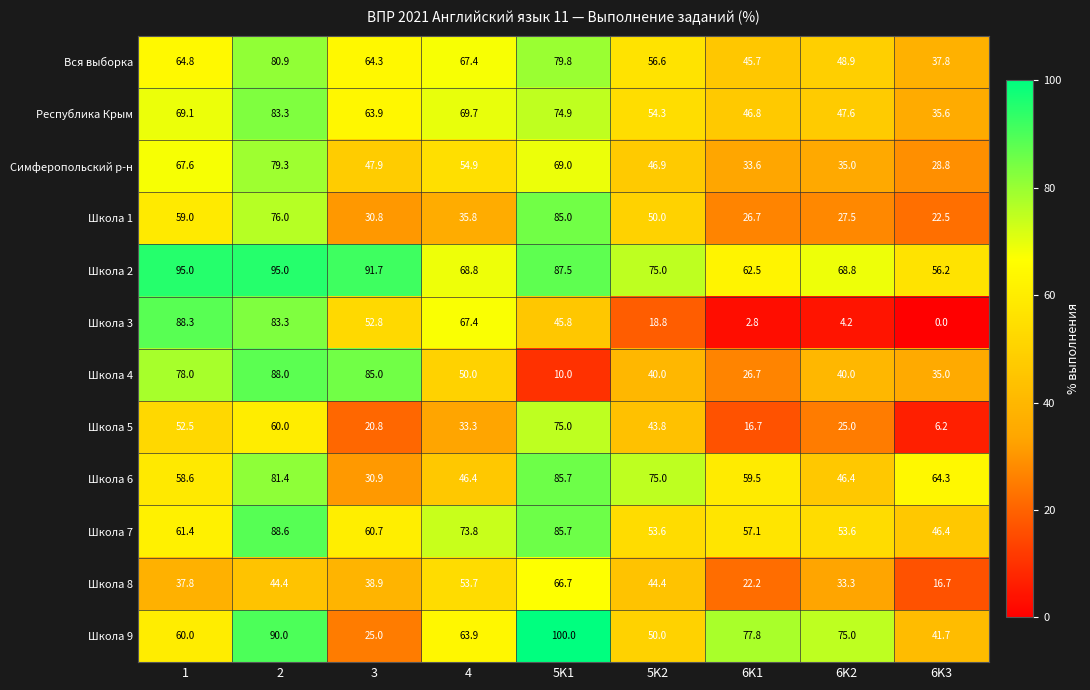

Which category has the lowest value in the Школа 9 series?

3